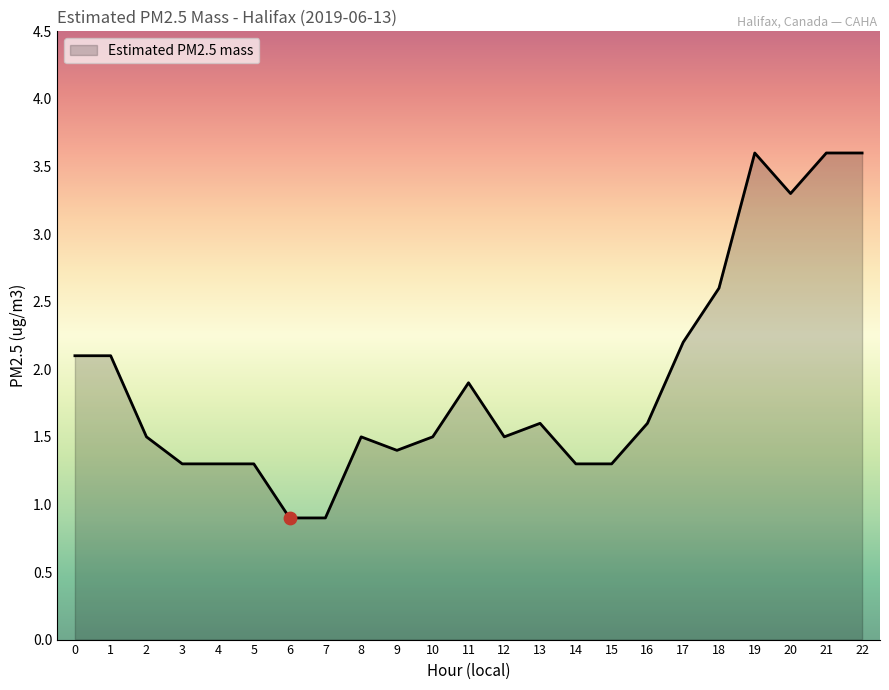

What is the change in value from 17 to 20?

+1.1